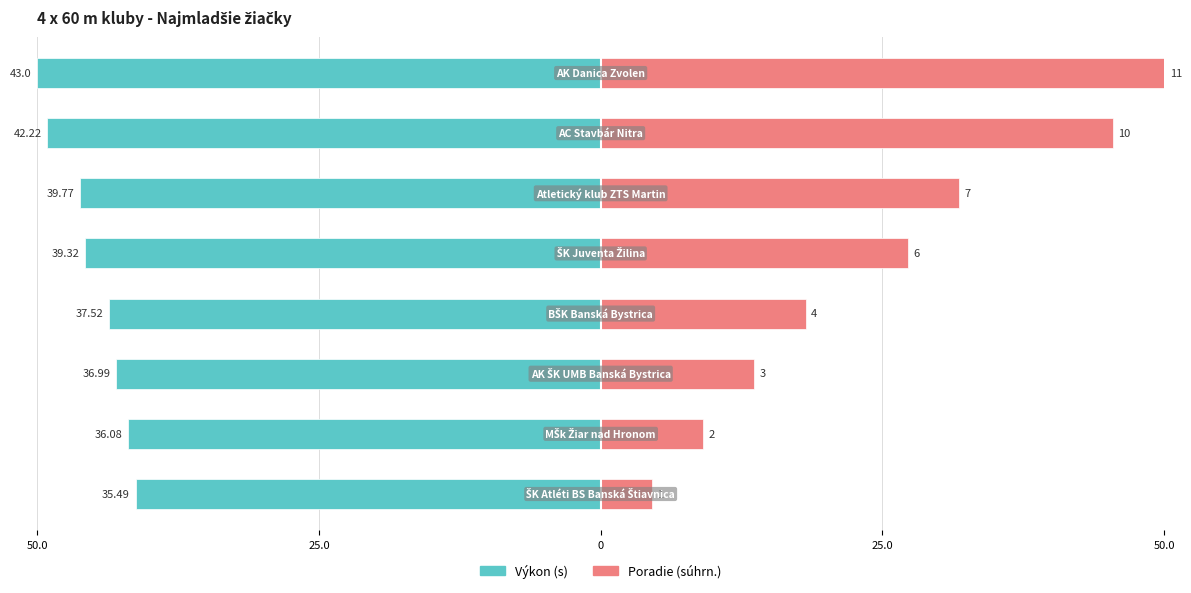

What is the label of the 2nd bar from the right?

6